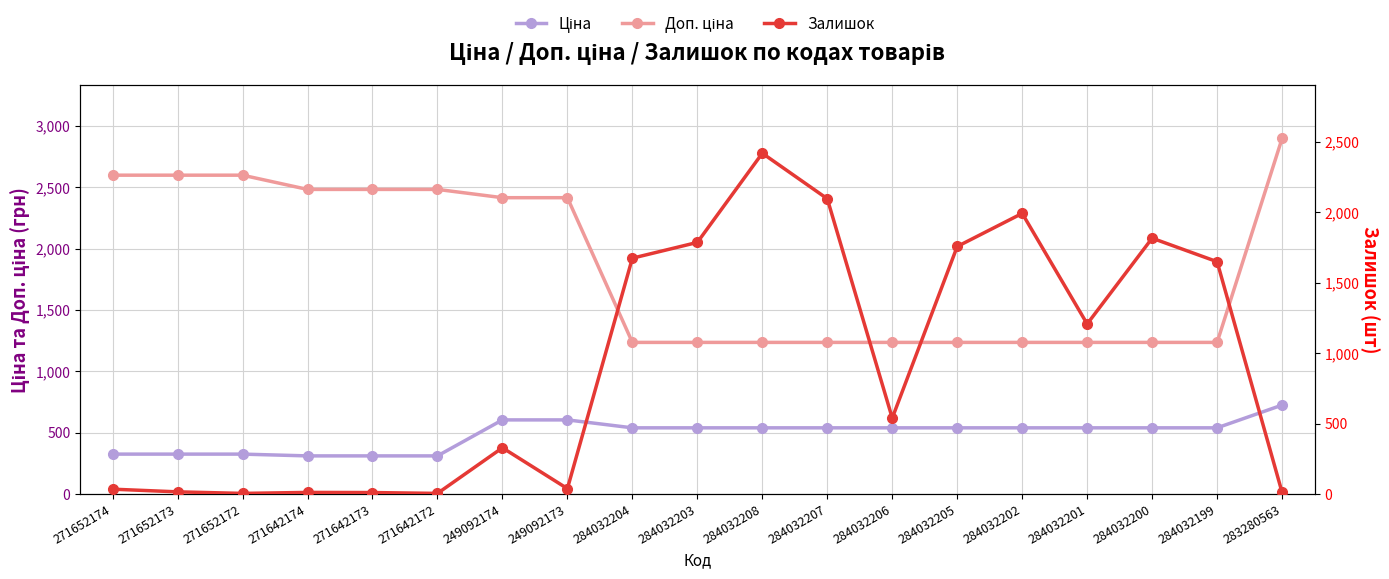

How many categories are shown in the chart?

19